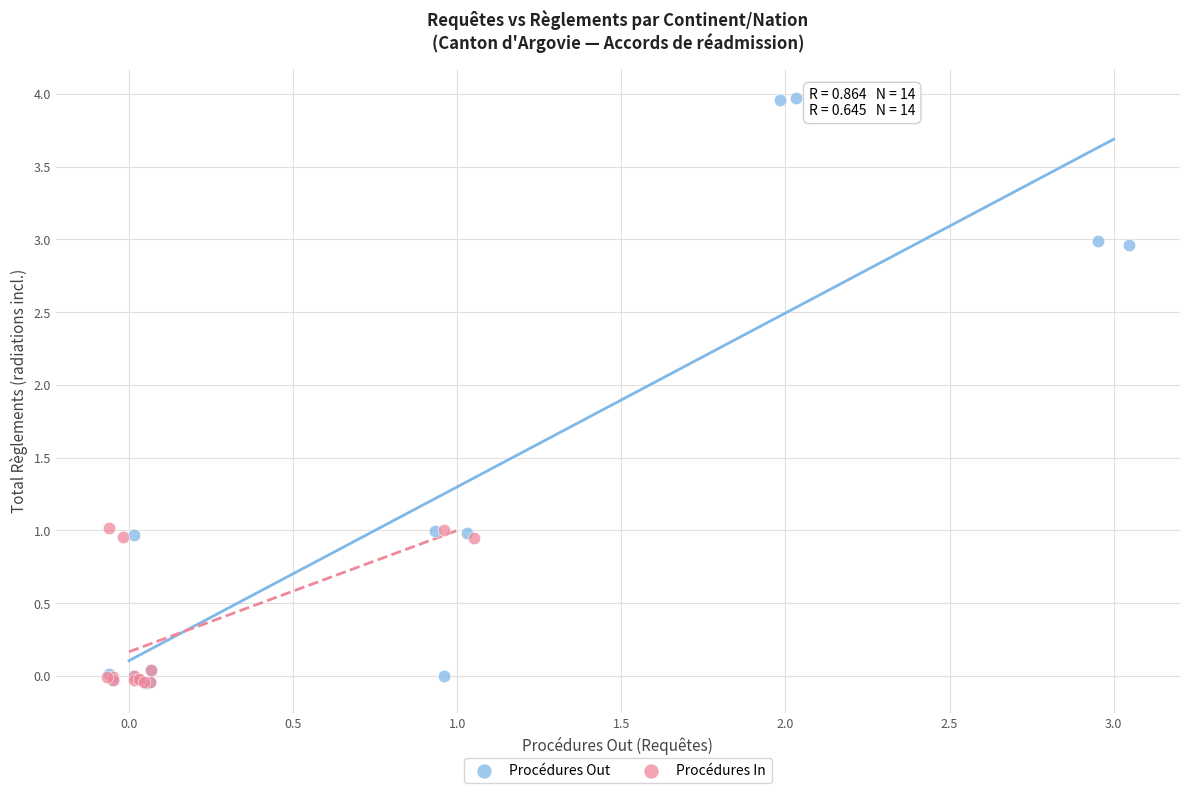

Which series has the widest spread of Y values?

Procédures Out